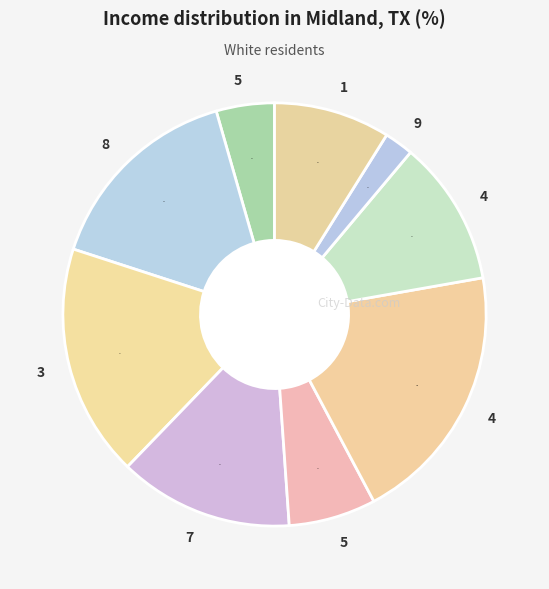

How many segments does this pie chart have?

9